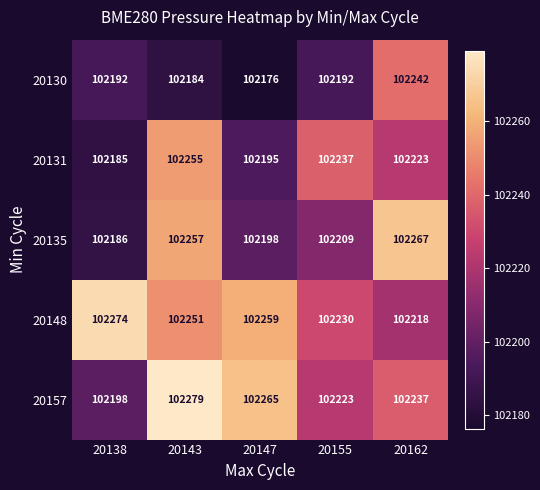

At which category is the sum across all series the highest?

20143